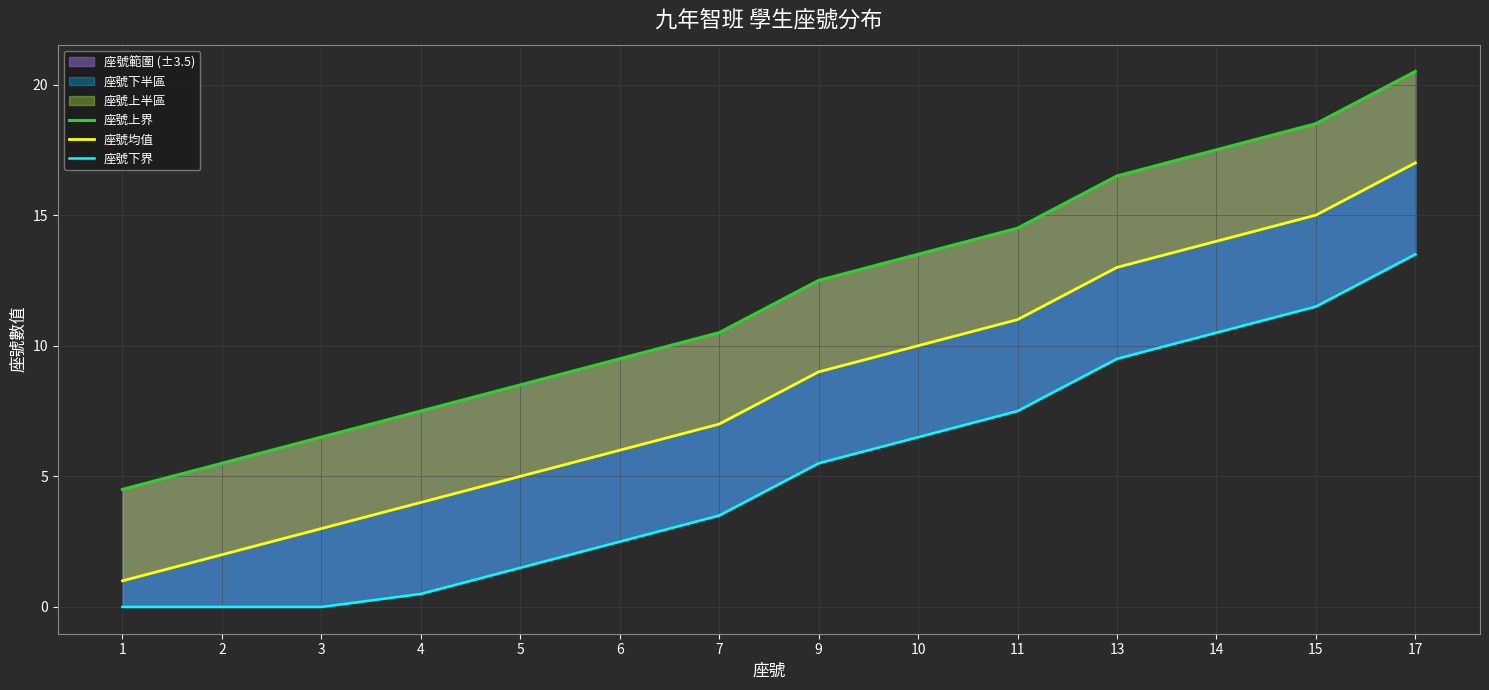

What is the total value across all series at 17?

51.0